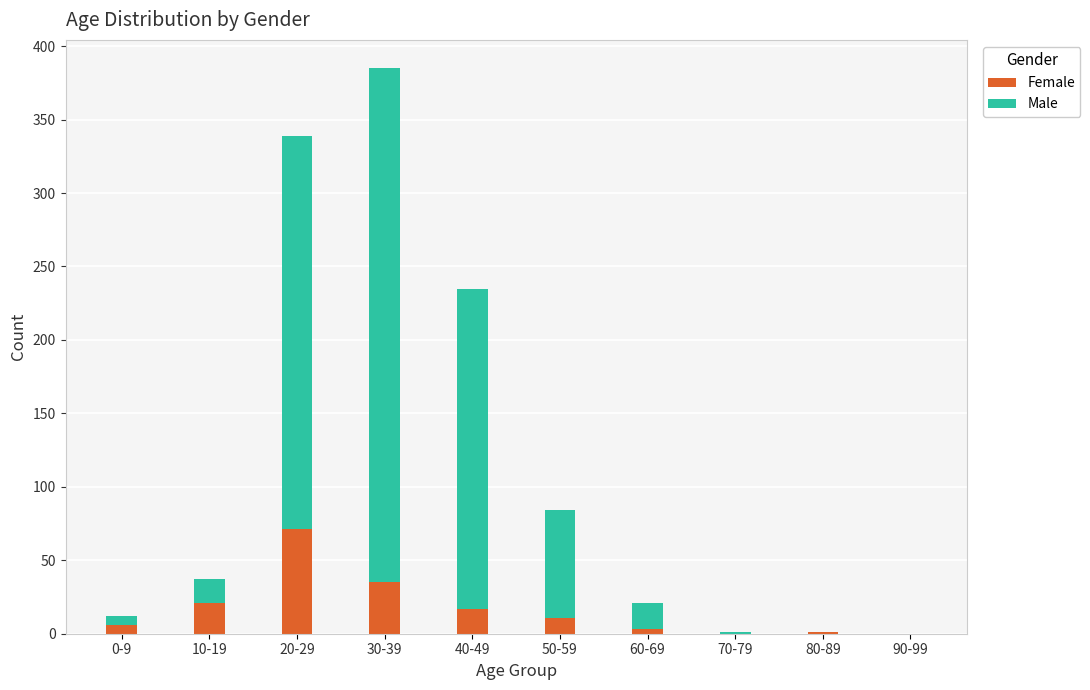

Are the bars grouped side by side (vs. stacked)?

No